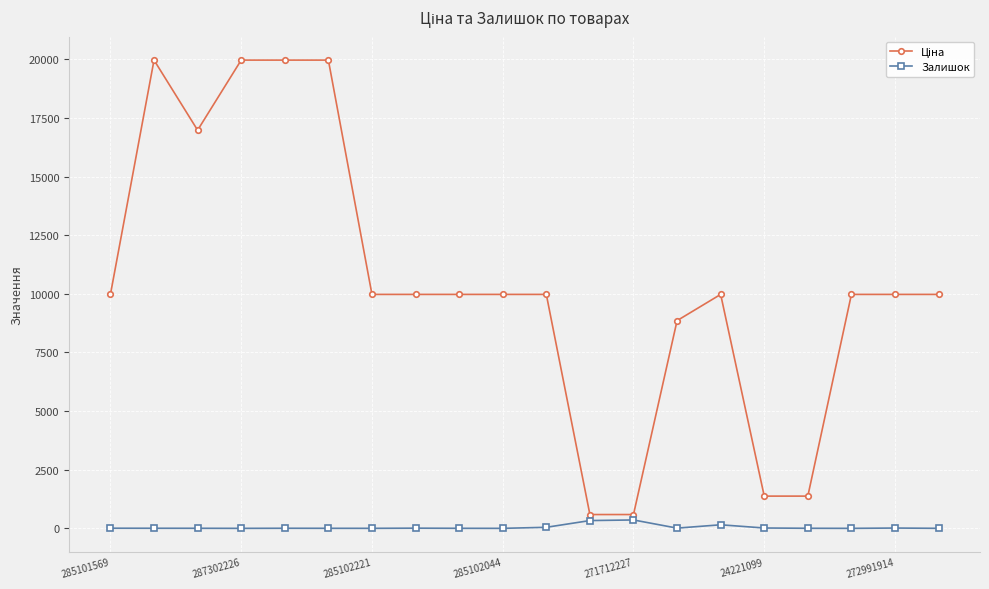

At how many categories does at least one series exceed 13329?

5